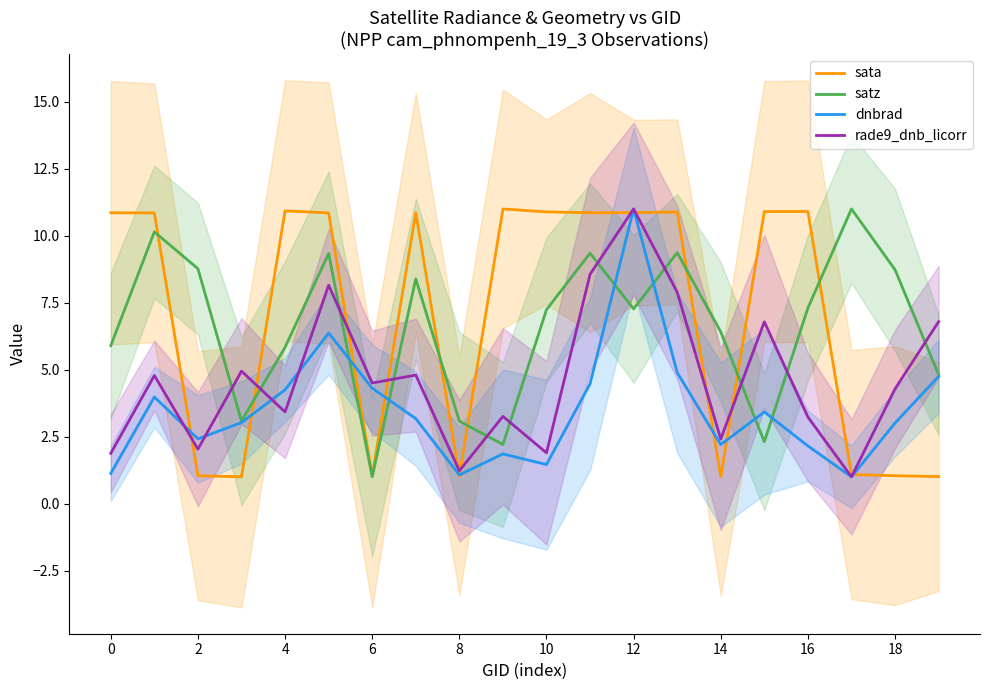

What are all the series names shown in the legend?

sata, satz, dnbrad, rade9_dnb_licorr